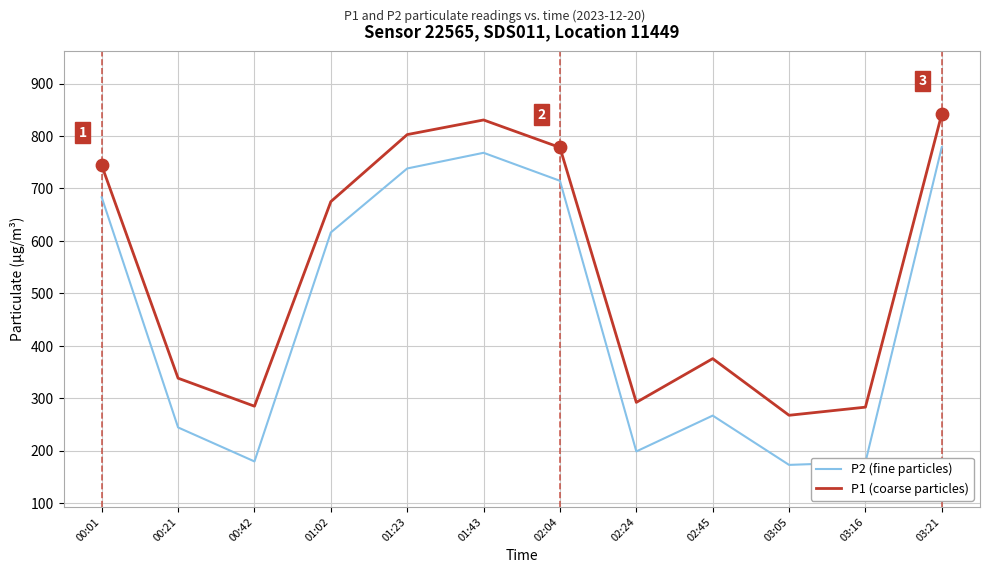

What are all the series names shown in the legend?

P2 (fine particles), P1 (coarse particles)